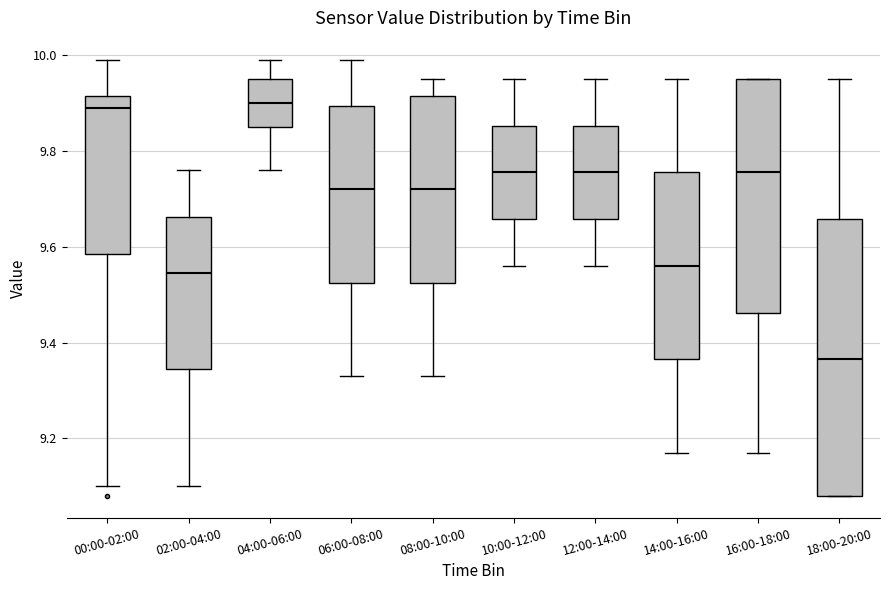

Reading left to right, transcribe this box plot: for each box, give where its median line is, the range the box spans, and where its two whiskers end, as read against the y-axis. The values are not printed on the chart, so give them approximately, as read against the axis.

00:00-02:00: median 9.90, box 9.58 to 9.92, whiskers 9.10 to 10.00
02:00-04:00: median 9.54, box 9.34 to 9.66, whiskers 9.10 to 9.76
04:00-06:00: median 9.90, box 9.86 to 9.96, whiskers 9.76 to 10.00
06:00-08:00: median 9.72, box 9.52 to 9.90, whiskers 9.34 to 10.00
08:00-10:00: median 9.72, box 9.52 to 9.92, whiskers 9.34 to 9.96
10:00-12:00: median 9.76, box 9.66 to 9.86, whiskers 9.56 to 9.96
12:00-14:00: median 9.76, box 9.66 to 9.86, whiskers 9.56 to 9.96
14:00-16:00: median 9.56, box 9.36 to 9.76, whiskers 9.18 to 9.96
16:00-18:00: median 9.76, box 9.46 to 9.96, whiskers 9.18 to 9.96
18:00-20:00: median 9.36, box 9.08 to 9.66, whiskers 9.08 to 9.96